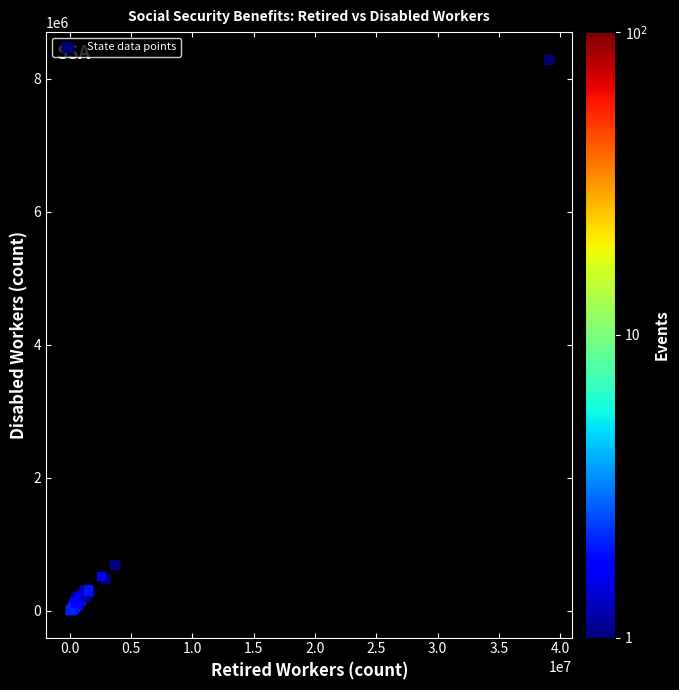

What Y value in the scatter plot is closest to 4150043?

693865